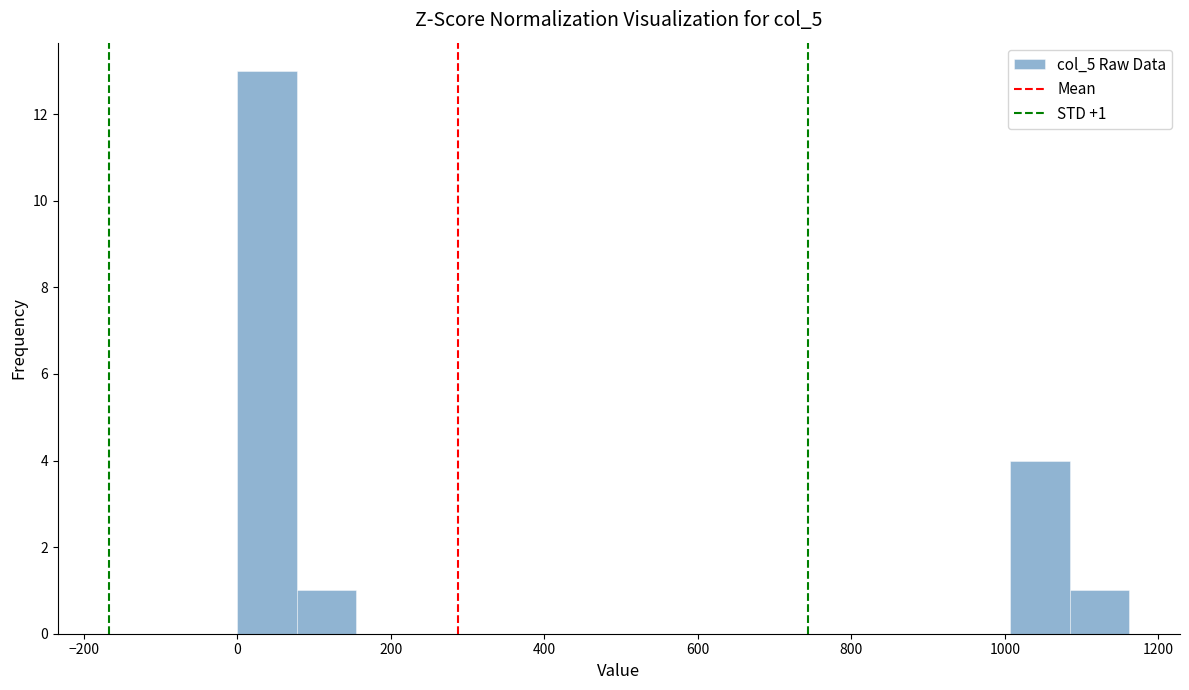

Read against the x-axis, roughly where is the centre of the tallest bar?

40